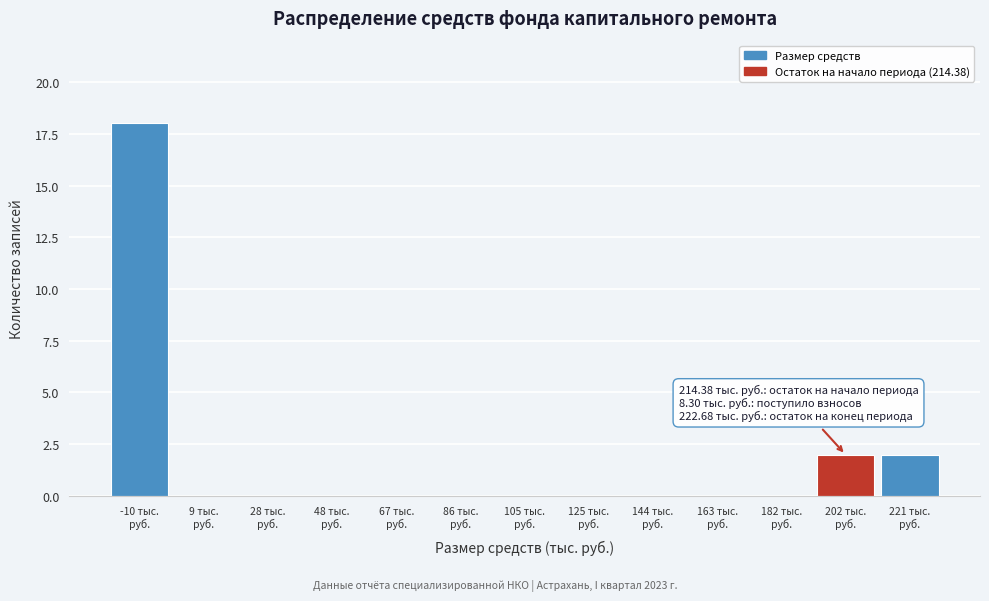

What is the sum of all values?

22